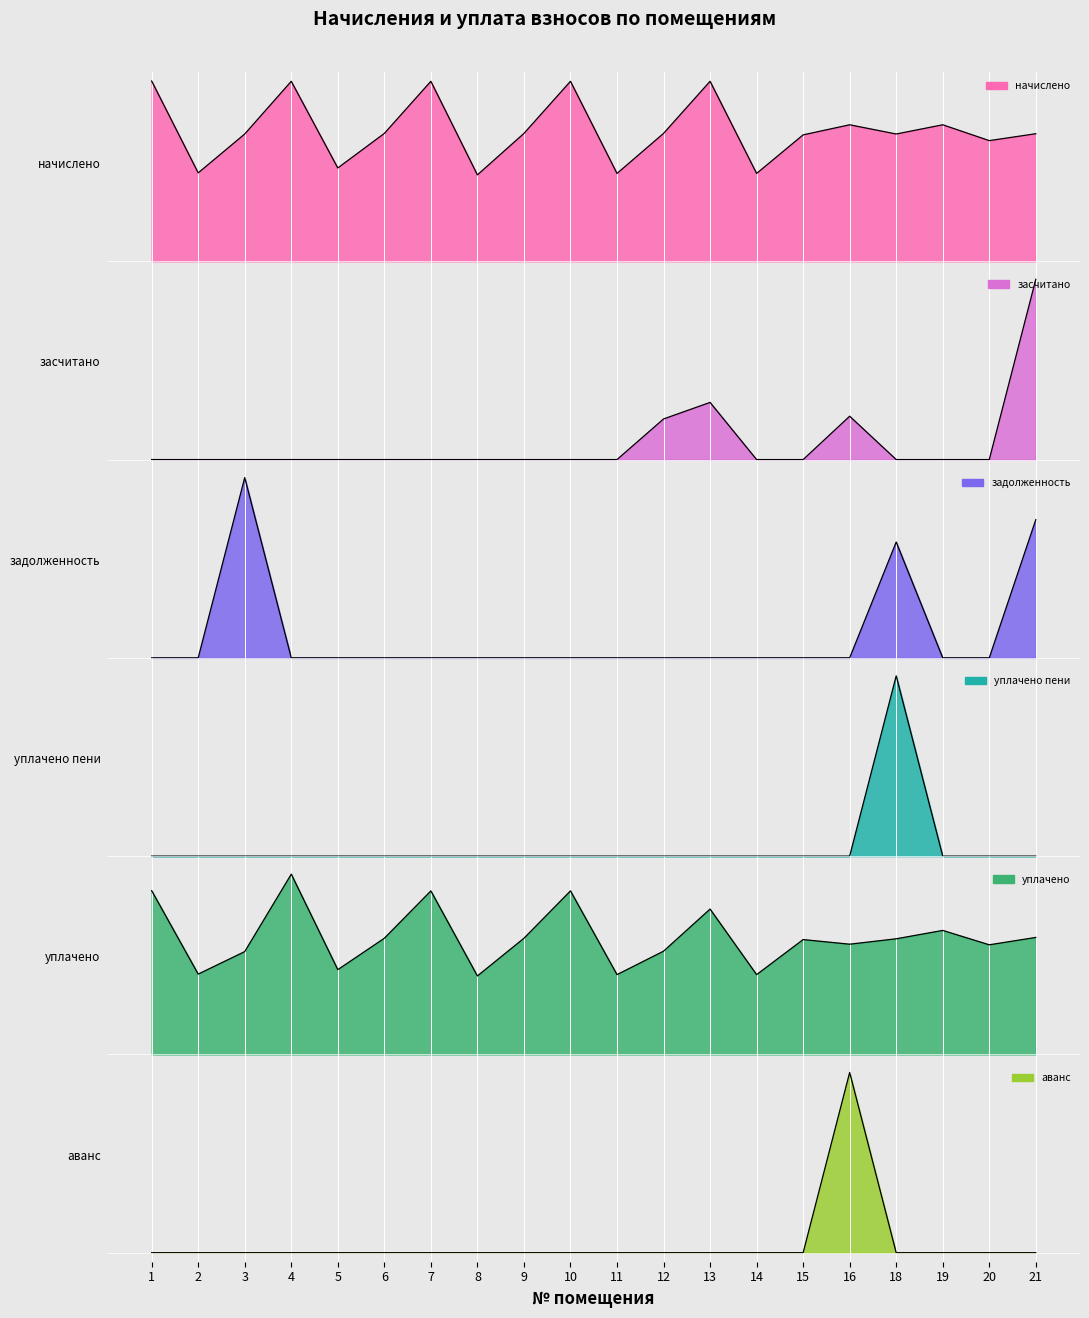

True or false: аванс and уплачено cross at least once.

False